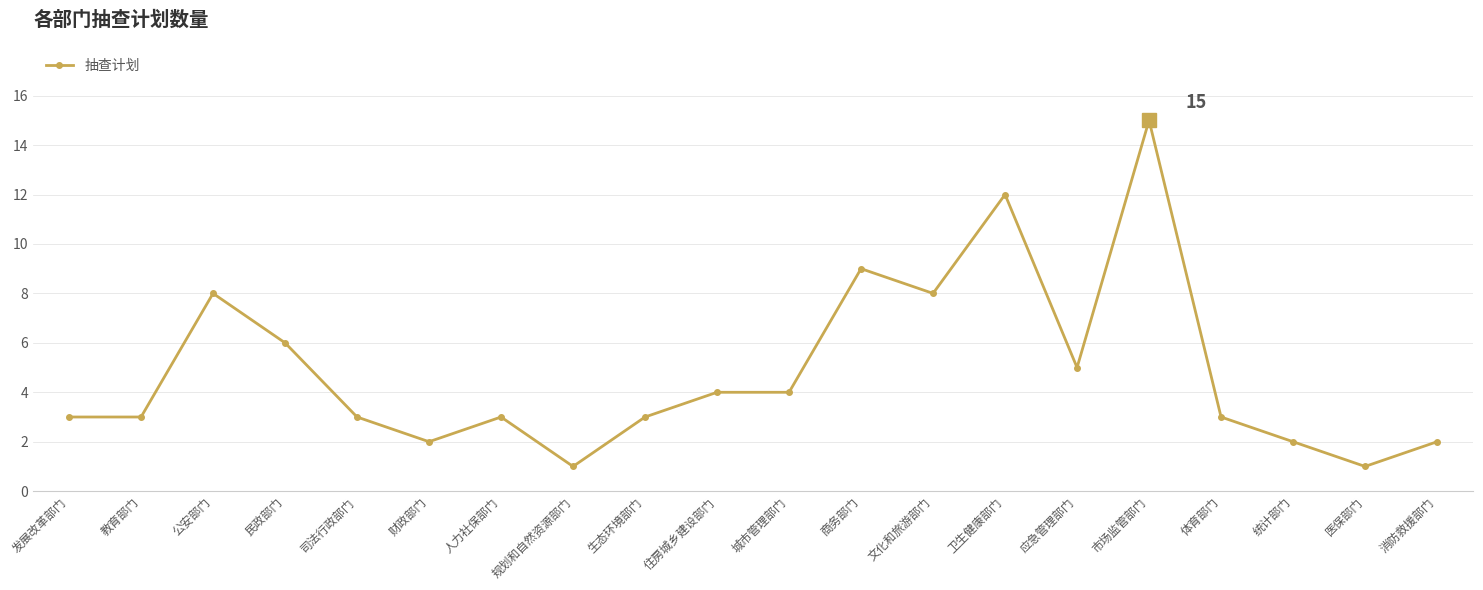

True or false: the data shows 15 at 市场监管部门.

True